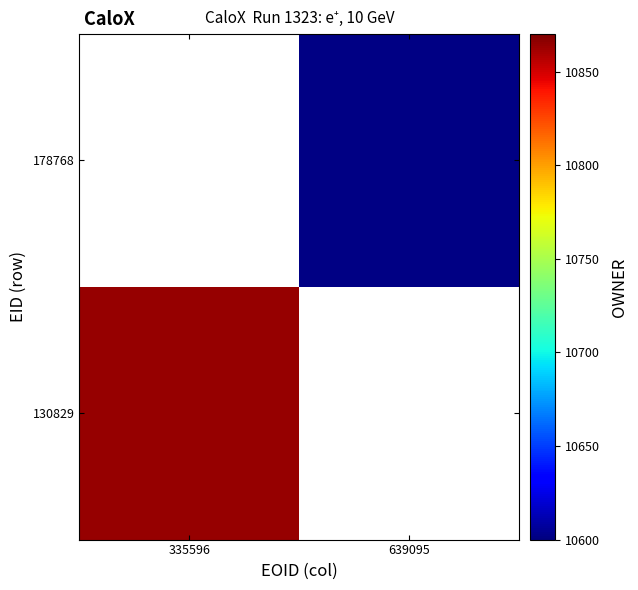

The 130829 series shows 5639.1 at 335596. True or false?

False